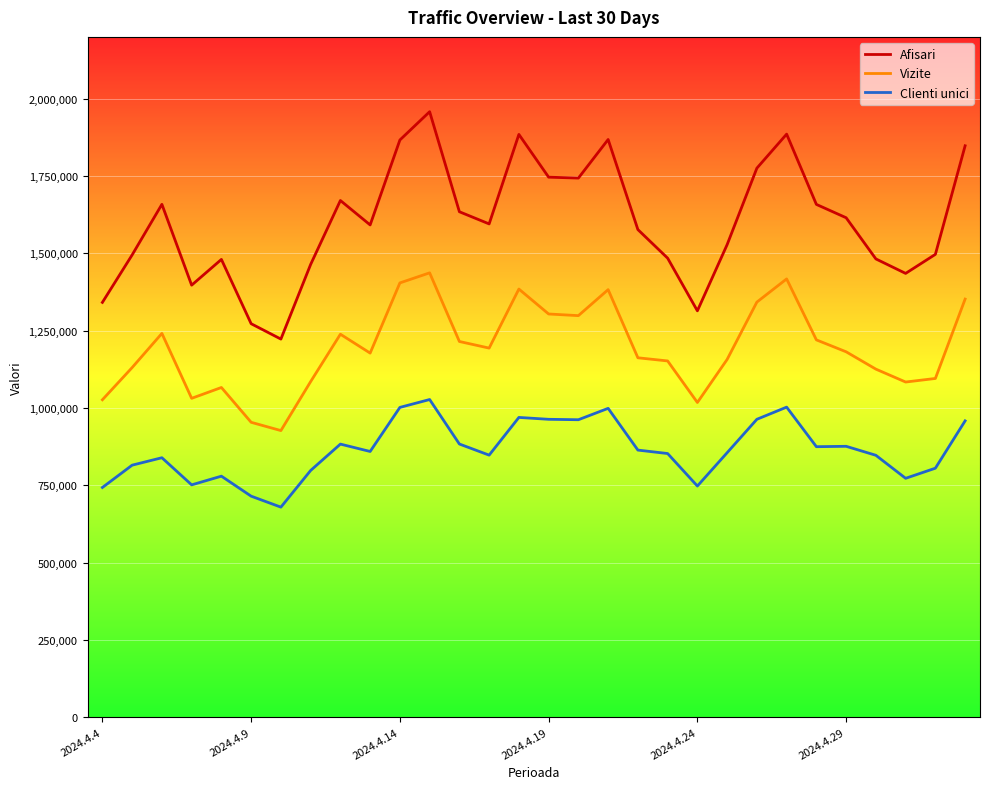

Does the chart display data point markers on the line(s)?

No